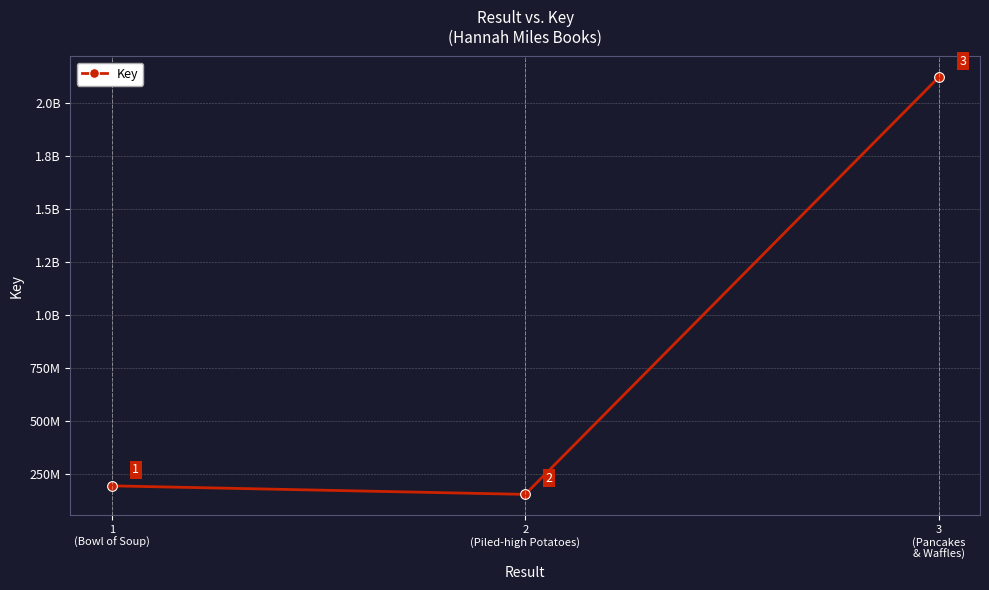

What is the label of the 2nd point from the right?

2
(Piled-high Potatoes)